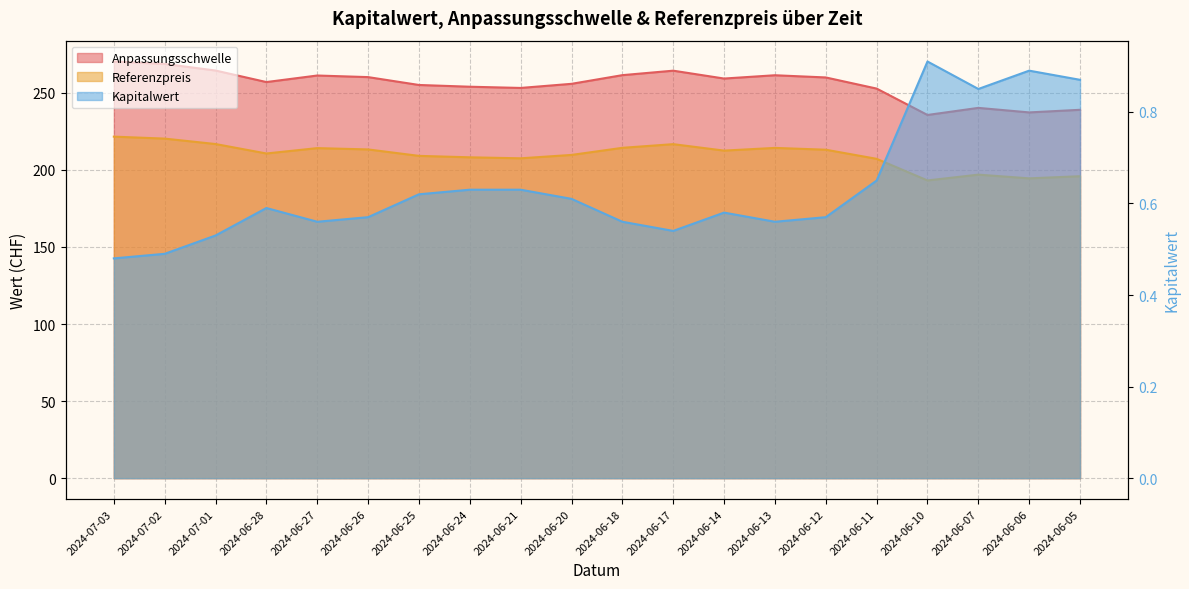

Count the Kapitalwert values in the range 0 to 1.

20